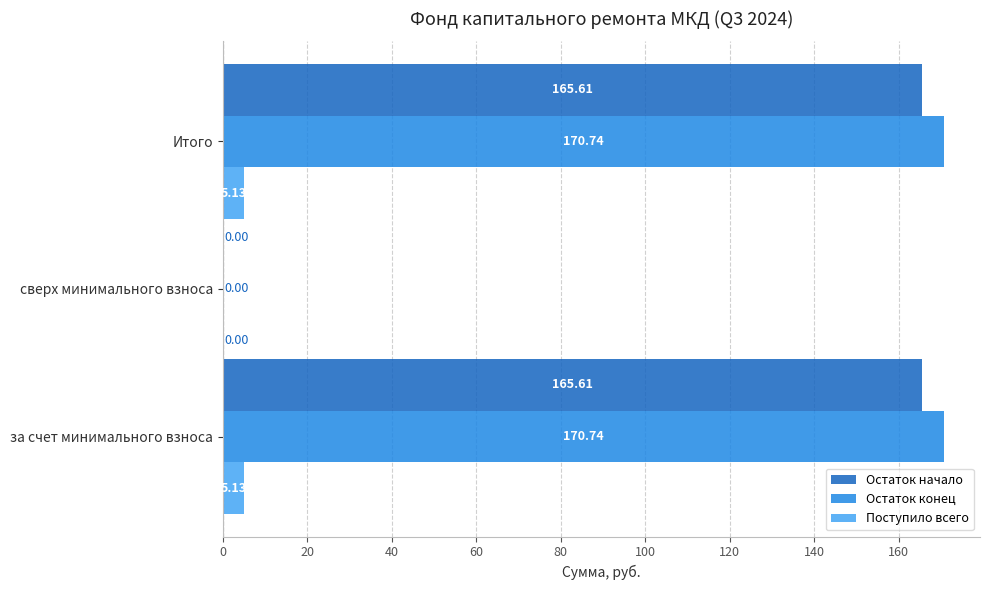

Count the number of categories in the chart.

3